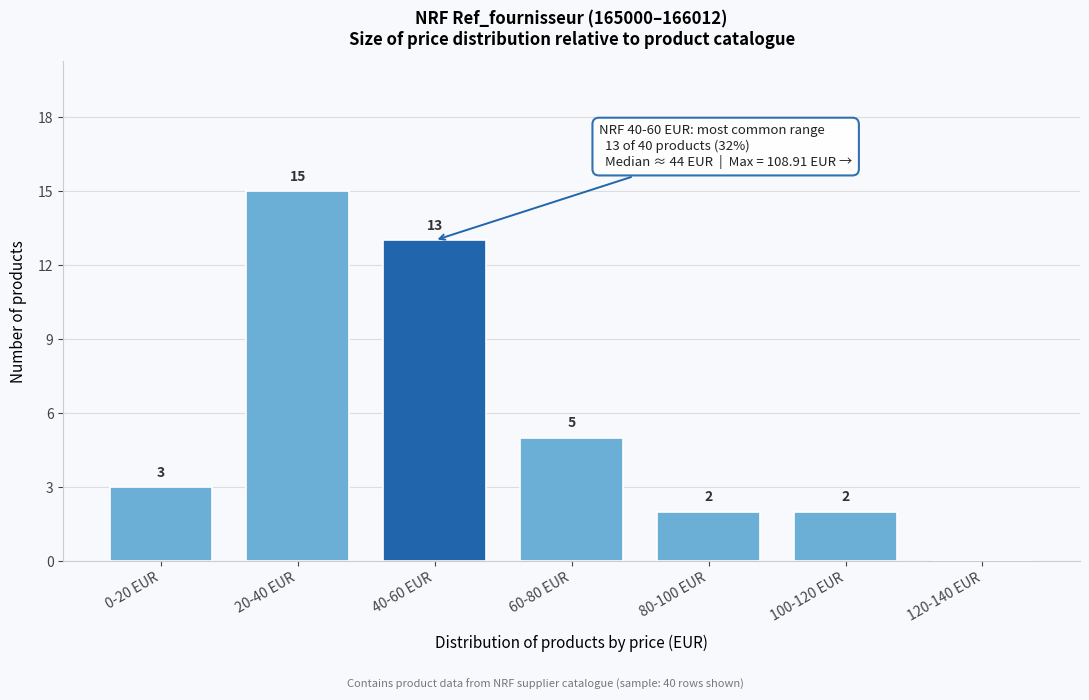

Reading left to right, what are all the values shown in this chart?

0-20 EUR=3	20-40 EUR=15	40-60 EUR=13	60-80 EUR=5	80-100 EUR=2	100-120 EUR=2	120-140 EUR=0